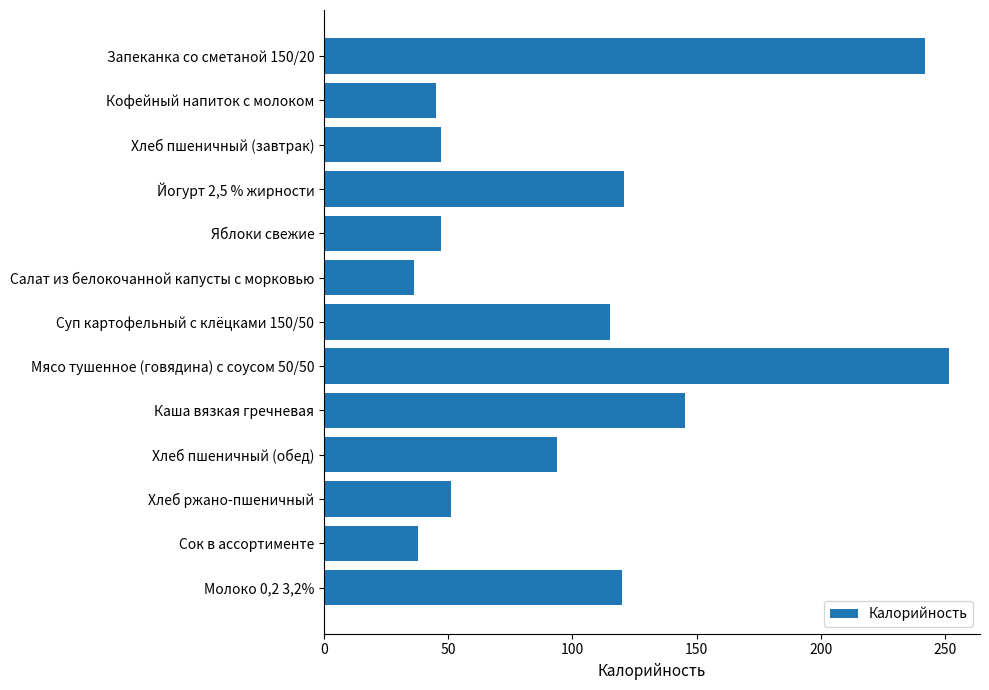

What is the label of the 5th bar from the bottom?

Каша вязкая гречневая